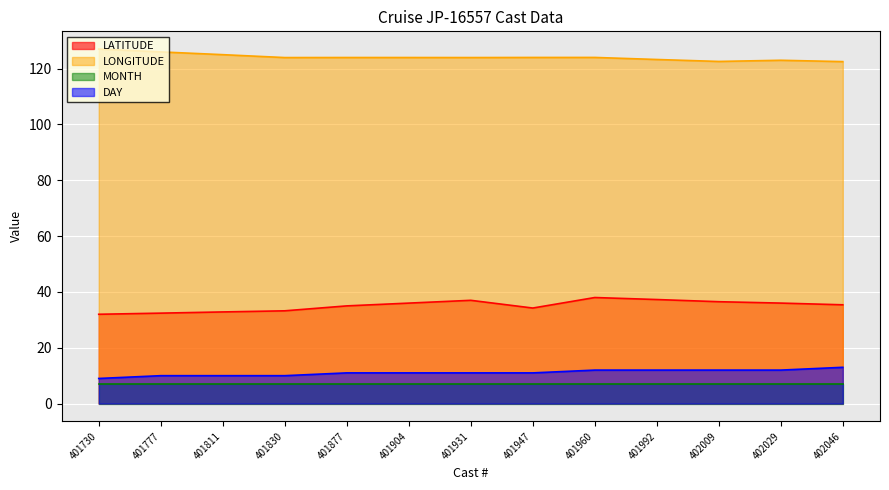

Which has a higher value, 402046 or 401877?

402046